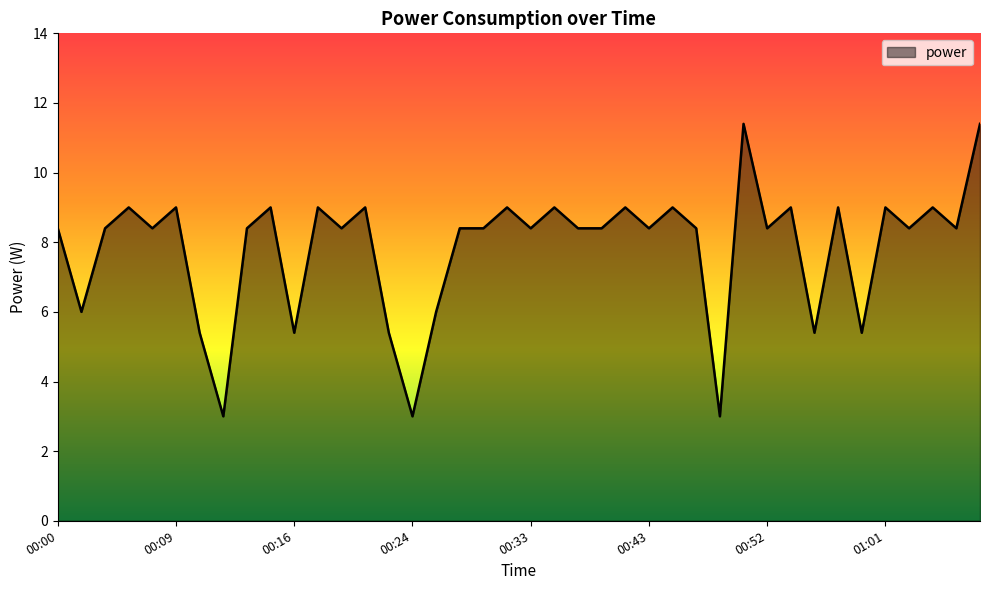

What is the greatest value displayed?

11.4